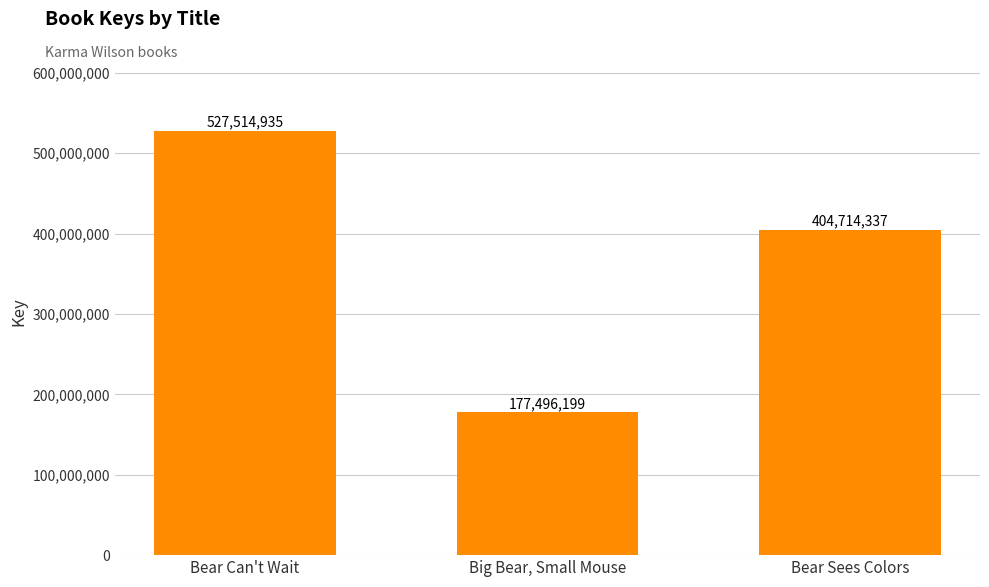

Which has a higher value, Bear Sees Colors or Bear Can't Wait?

Bear Can't Wait